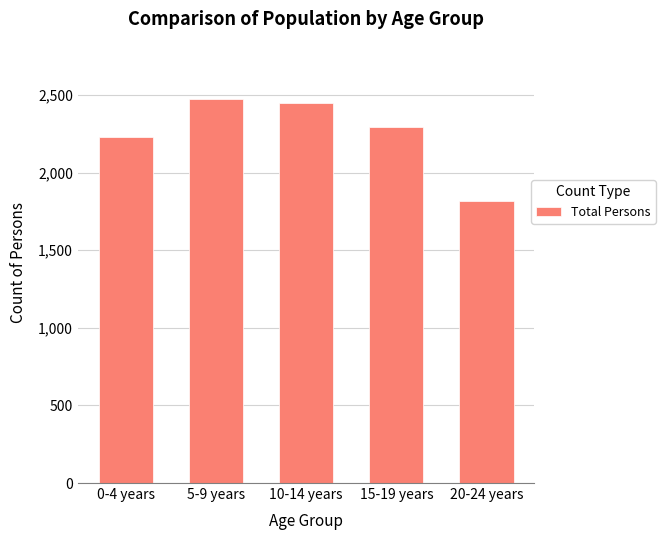

Reading right to left, transcribe all the data shown in this chart.

1820	2292	2446	2473	2228